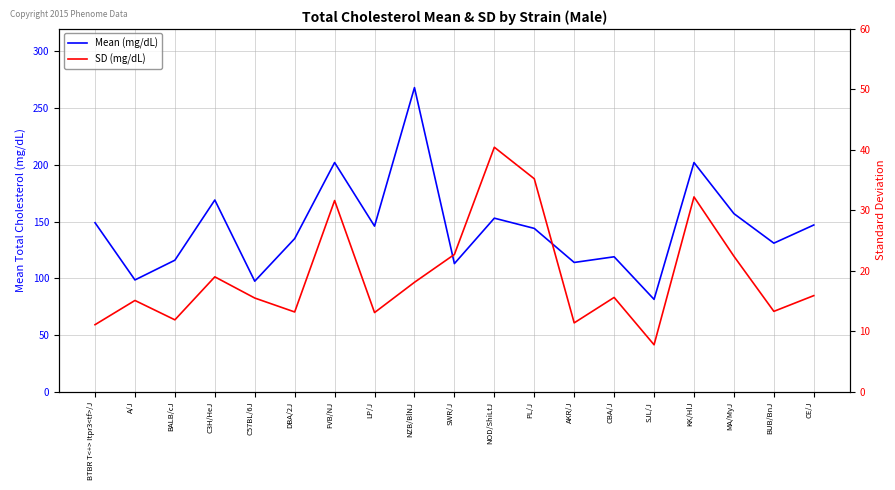

At how many categories does at least one series exceed 185?

3